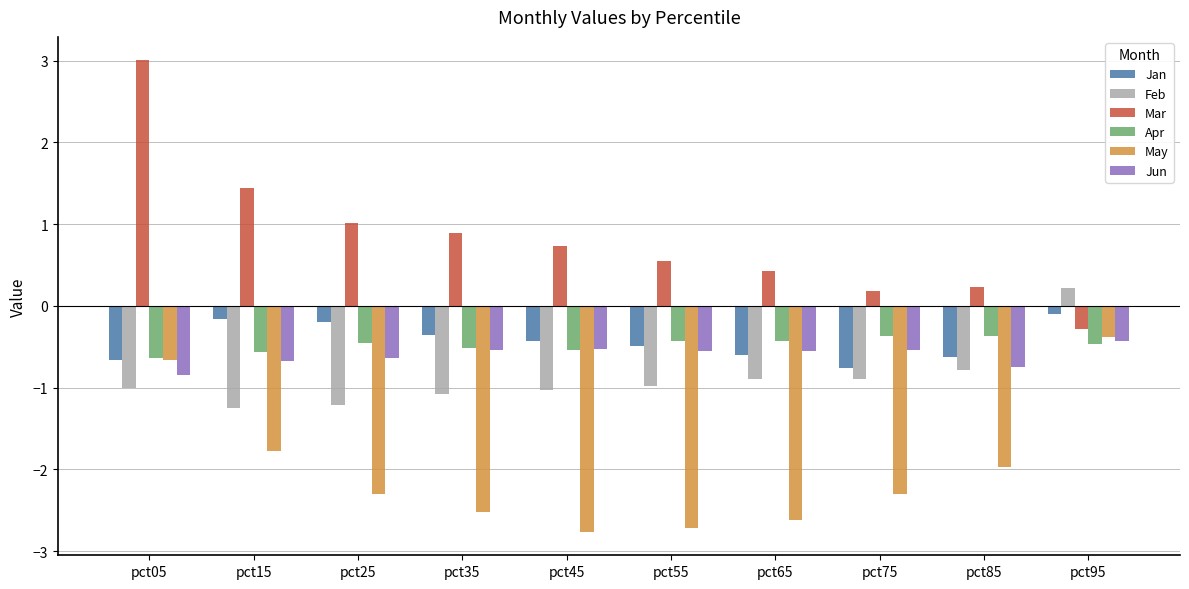

How many negative values does the Mar series have?

1